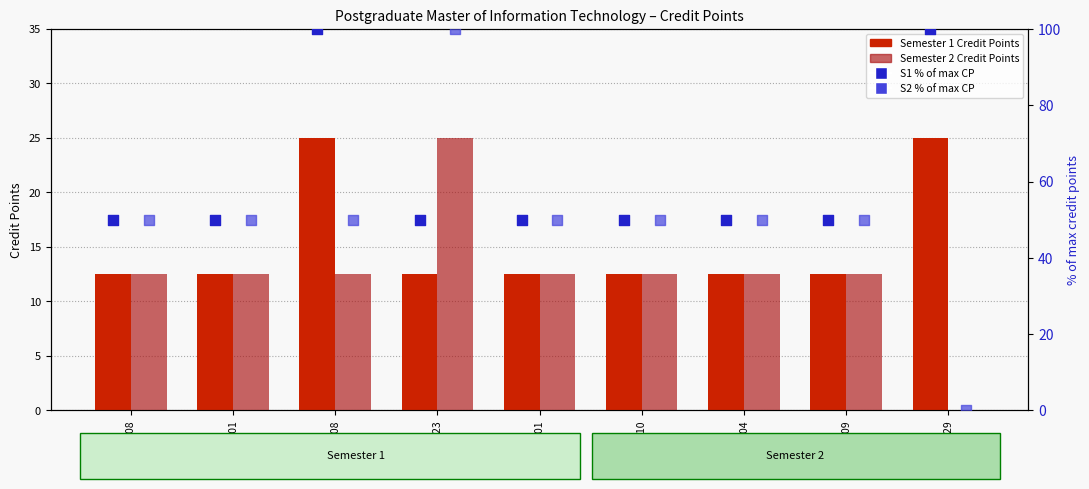

At which category is the sum across all series the highest?

COS70008